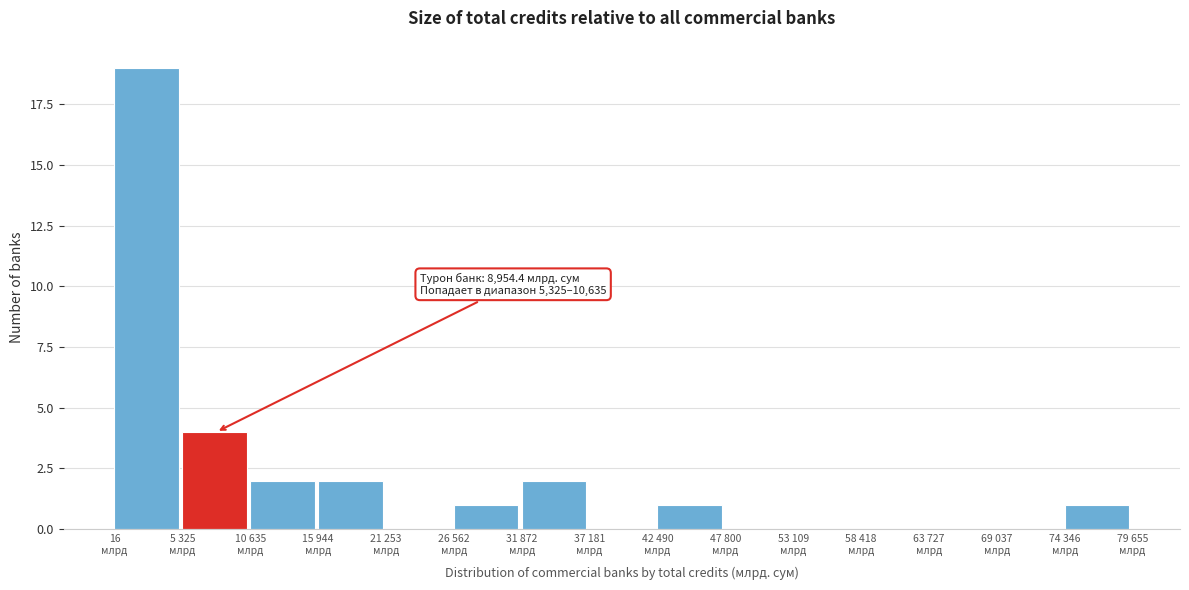

What is the maximum value shown in the chart?

19